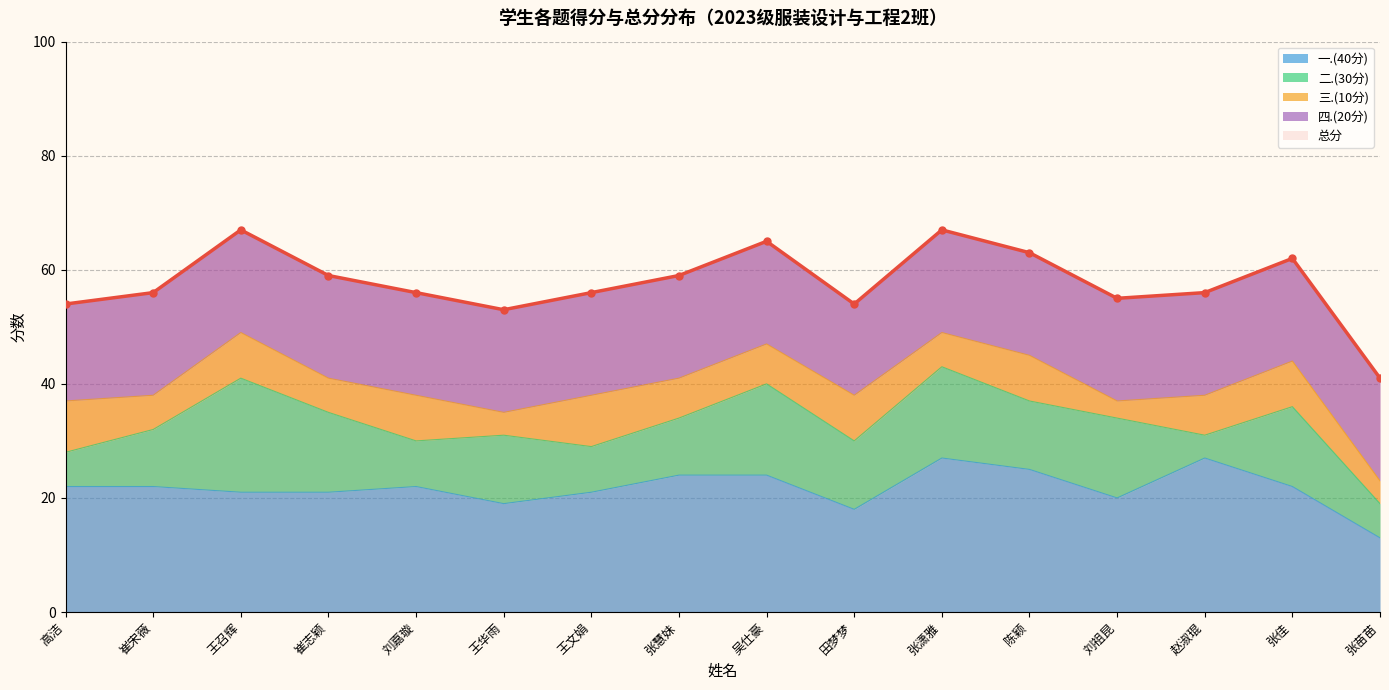

Which category has the highest value in the 四.(20分) series?

崔宋薇